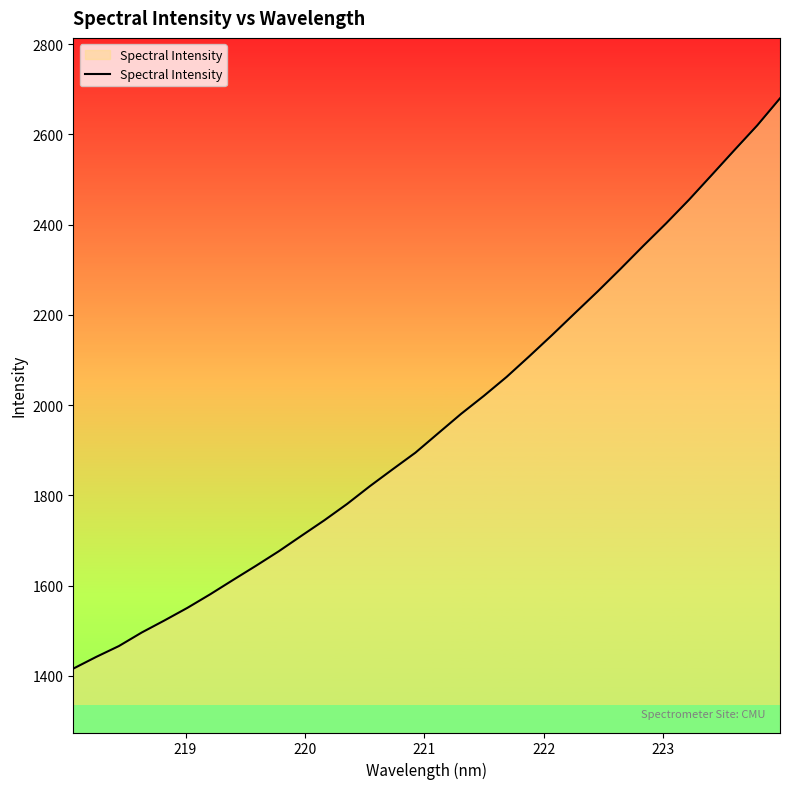

What is the difference between the maximum and minimum values?

1264.1